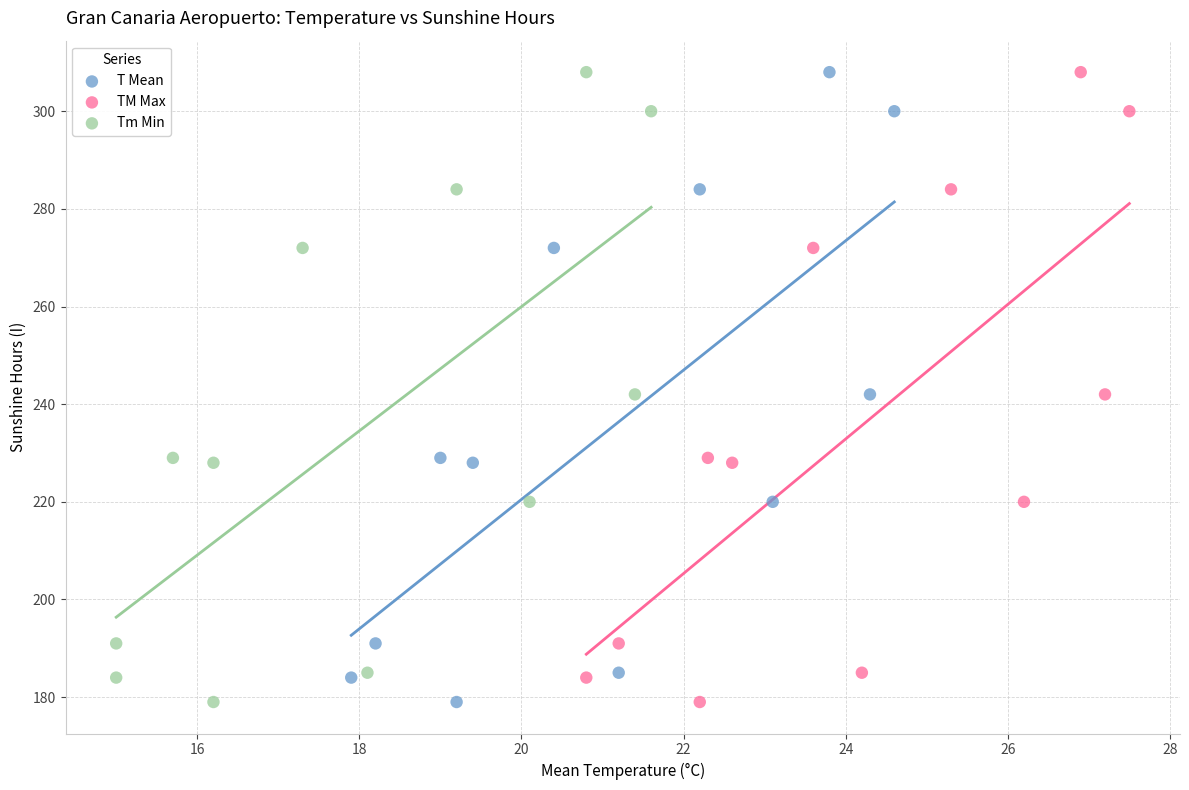

What are all the series names shown in the legend?

T Mean, TM Max, Tm Min